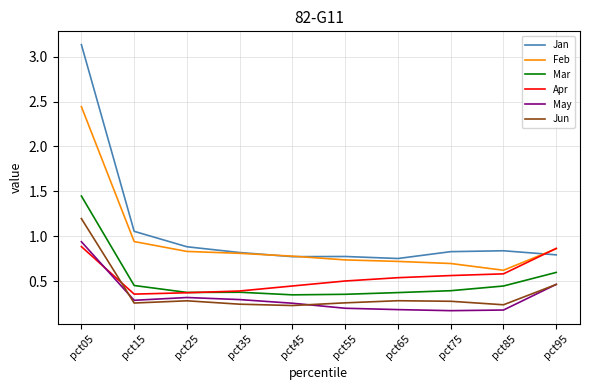

At which label does Feb reach its peak?

pct05